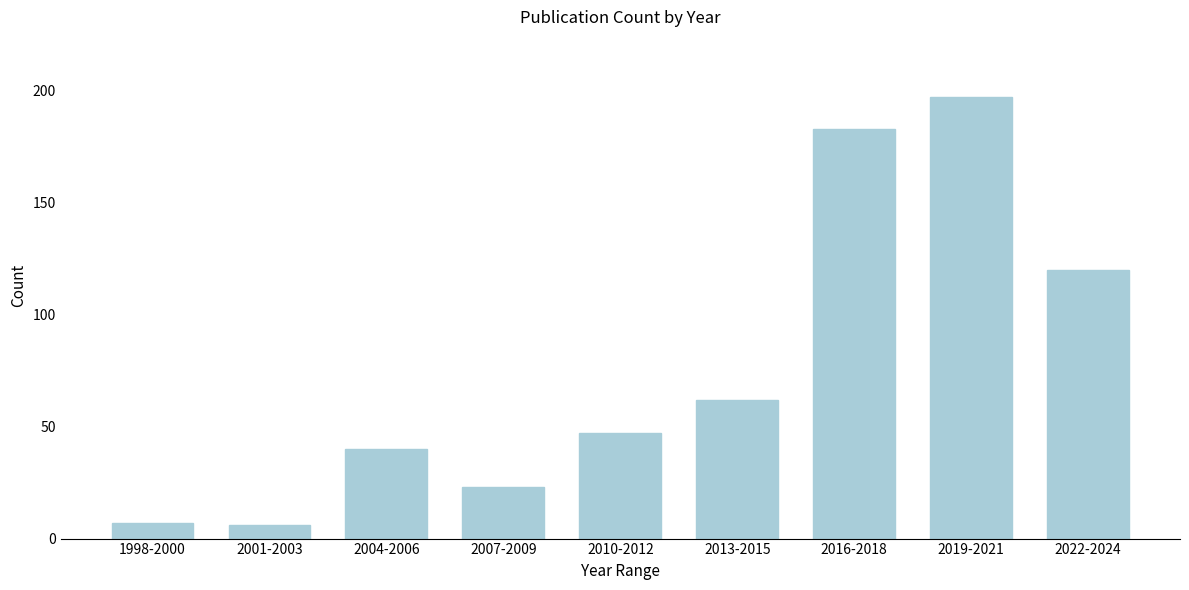

Reading left to right, extract all data points from this chart.

7	6	40	23	47	62	183	197	120